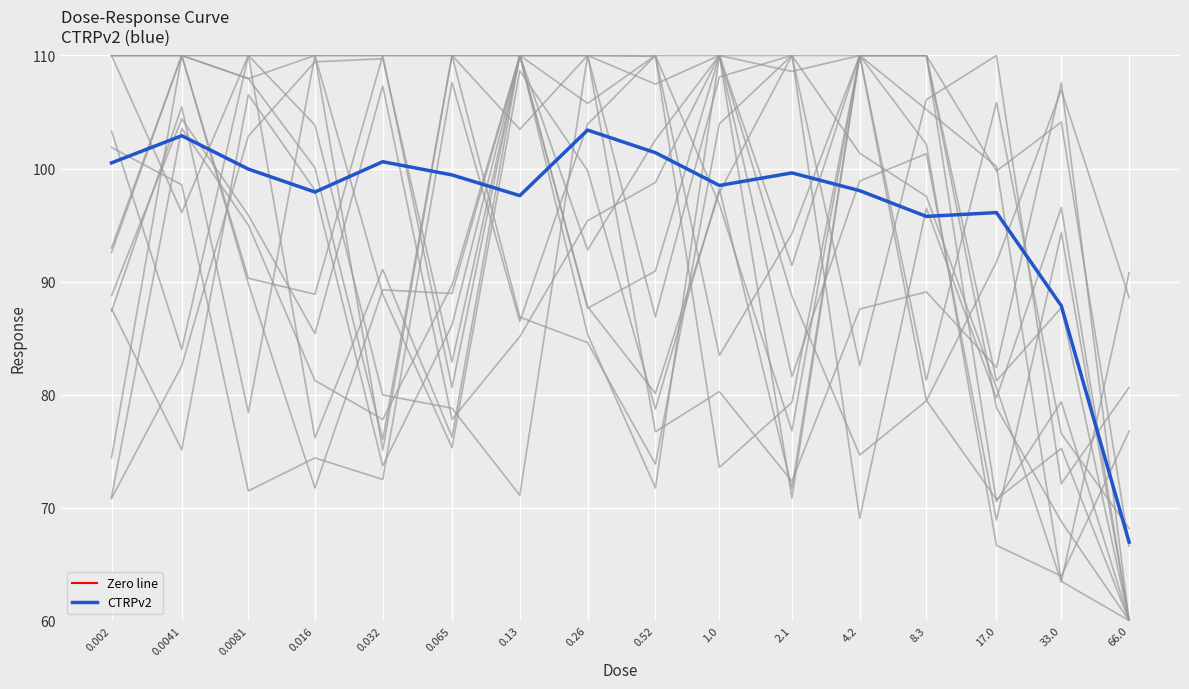

True or false: the data has more than 2 interior local peaks.

True